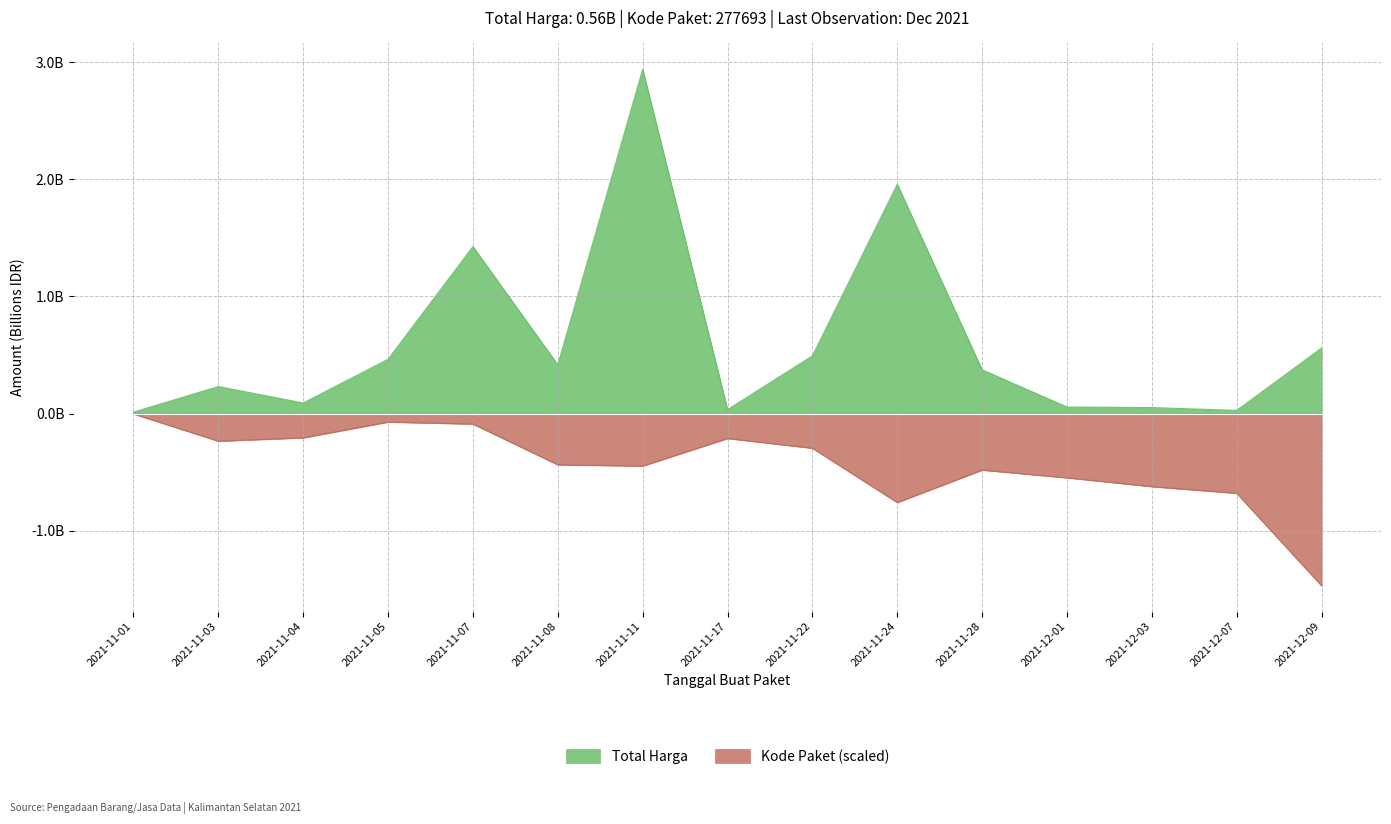

Is the value of Kode Paket at 2021-11-01 greater than the value of Total Harga at 2021-12-03?

No